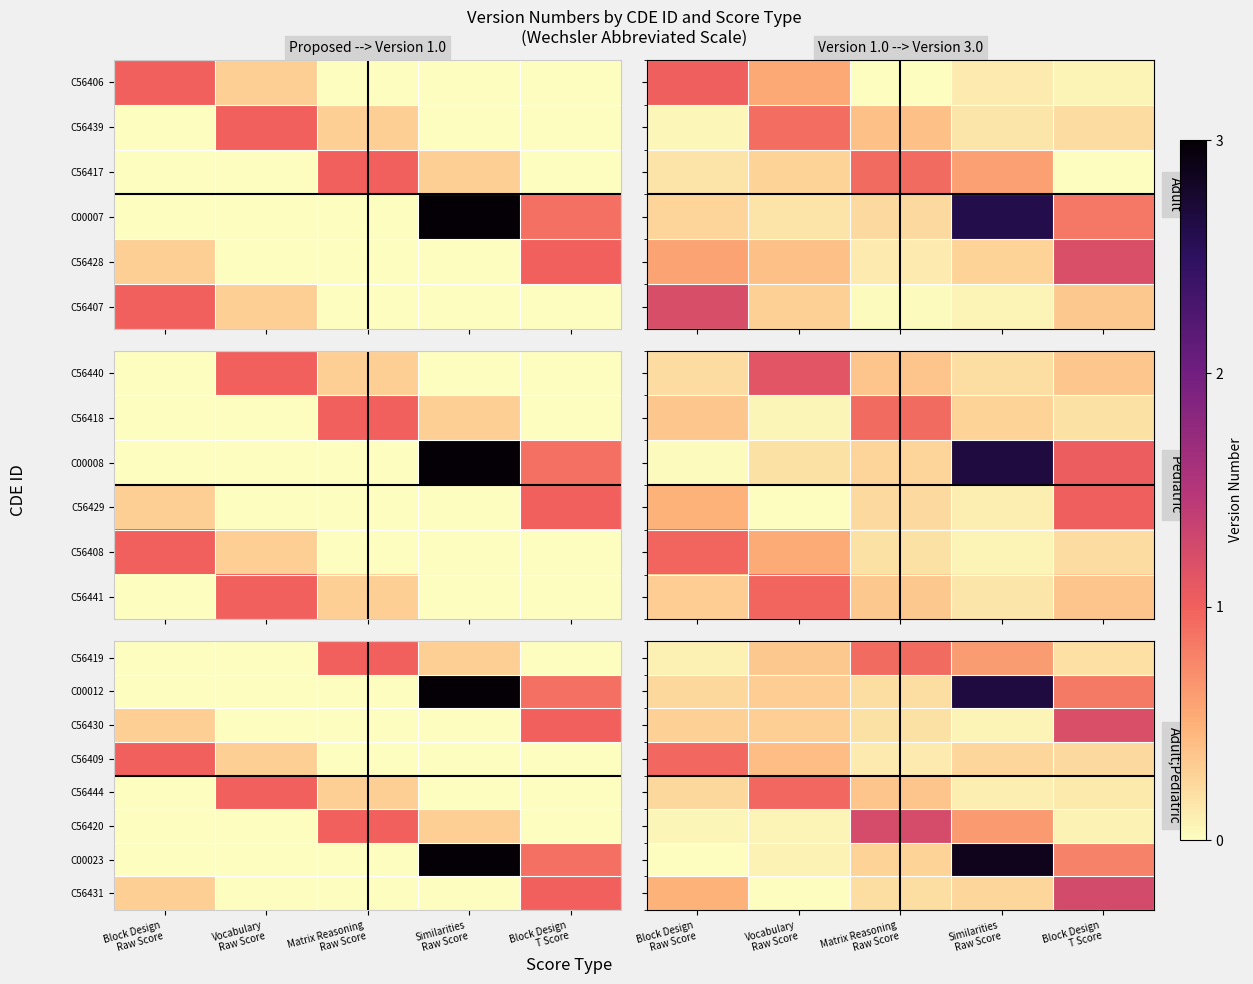

Count the number of categories in the chart.

5